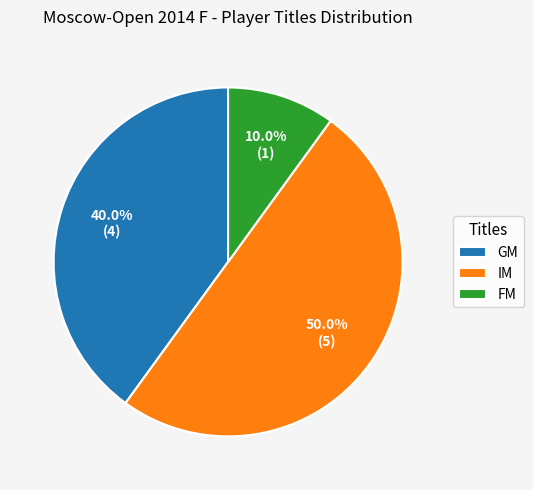

Is it true that GM is 40% of the pie?

True